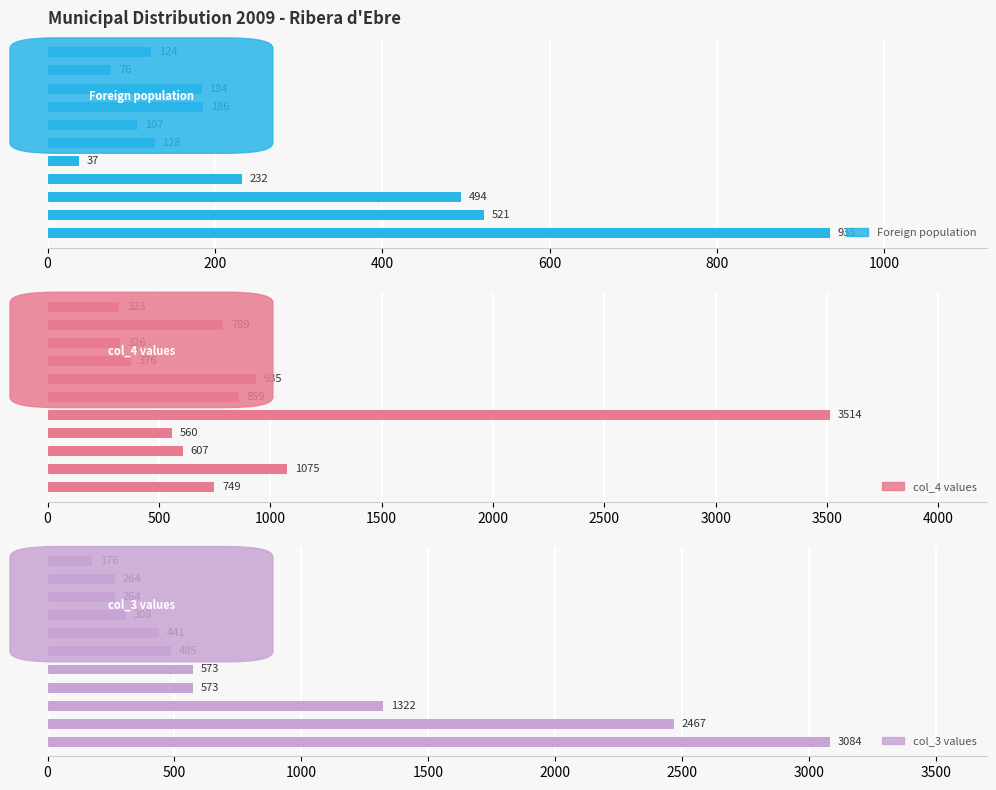

What is the lowest value of the Foreign population series?

37